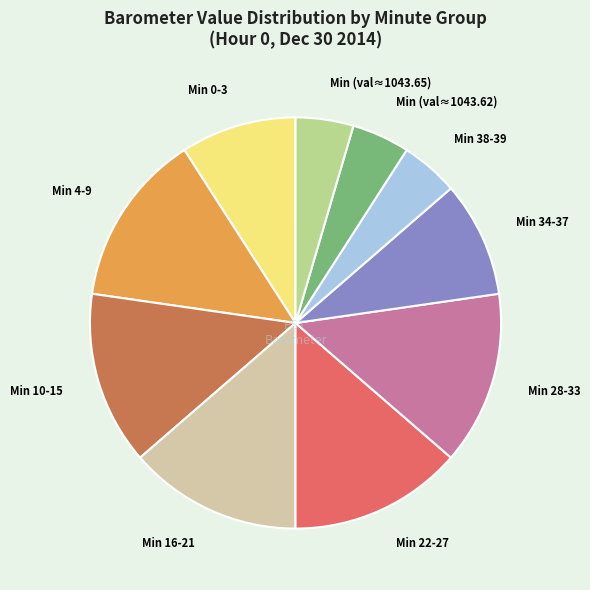

What is the ratio of the value at Min 16-21 to the value at Min 28-33?

1.0